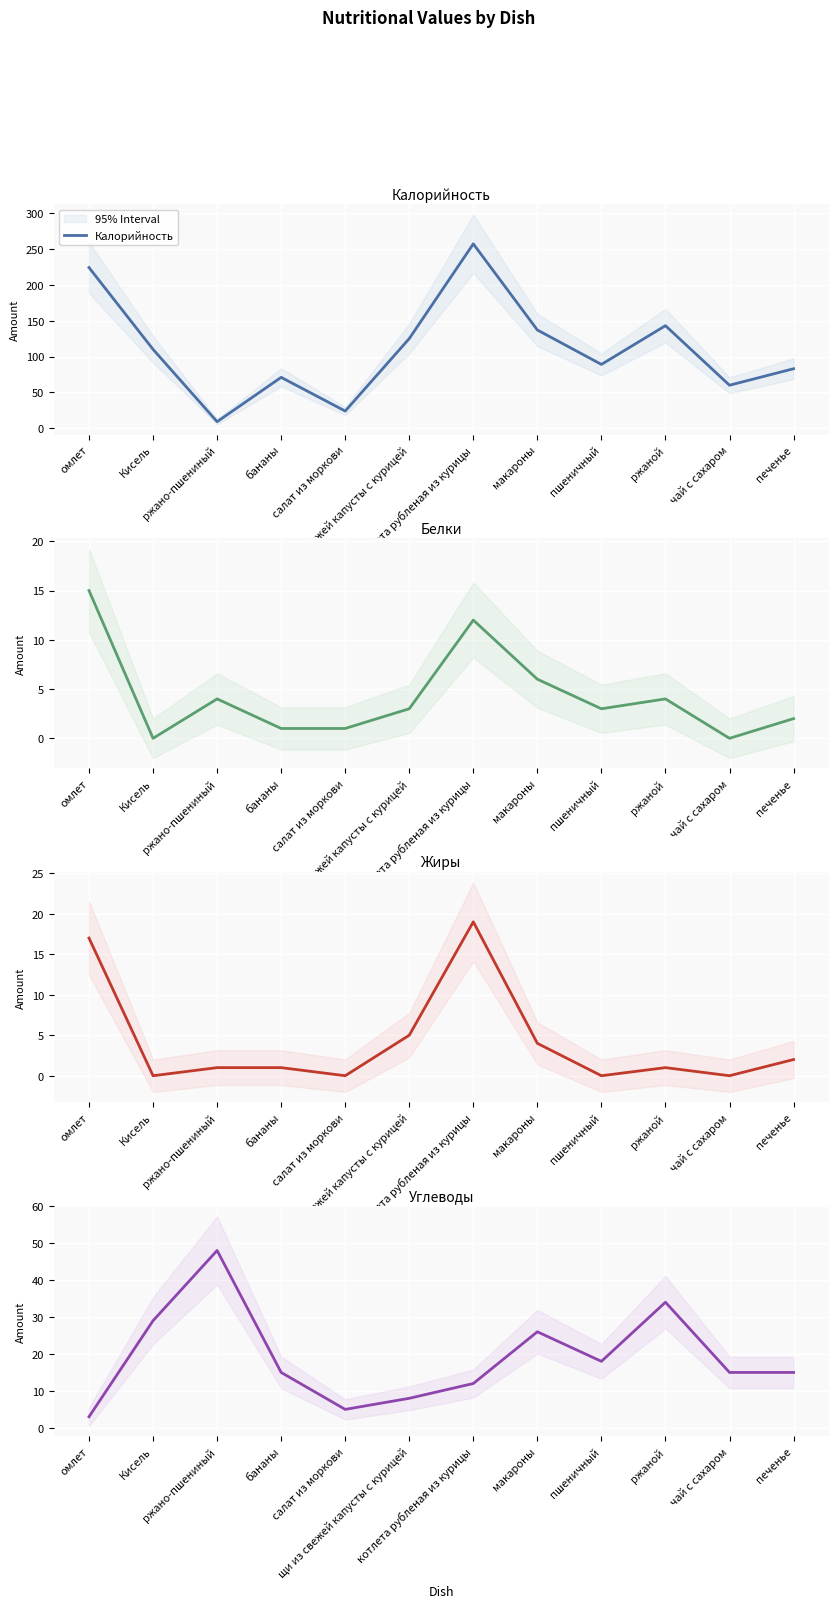

Rank the series at макароны from lowest to highest value.

Жиры, Белки, Углеводы, Калорийность